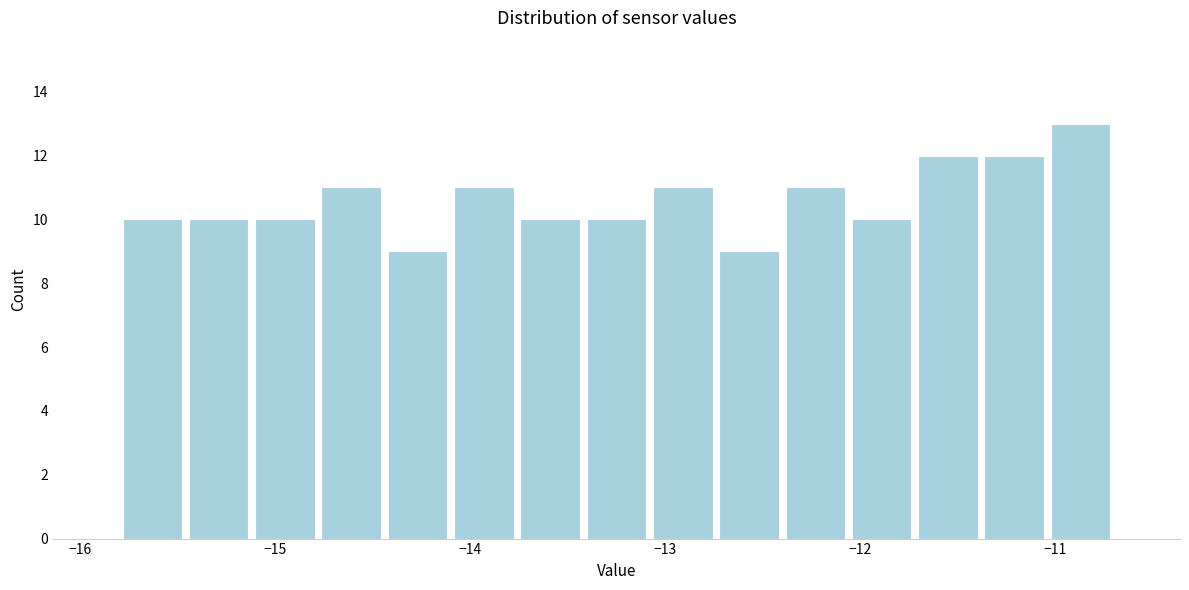

Read against the x-axis, roughly where is the centre of the tallest bar?

-10.9